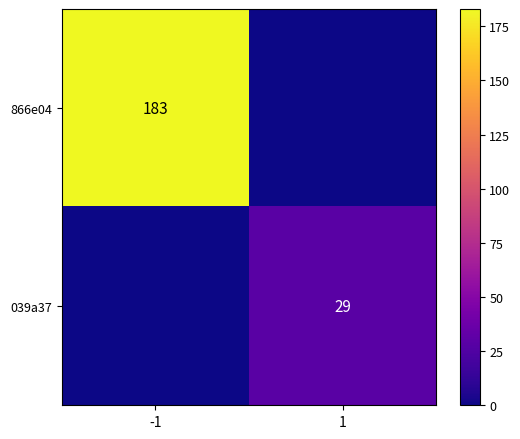

The value of 866e04 at -1 is 92. True or false?

False